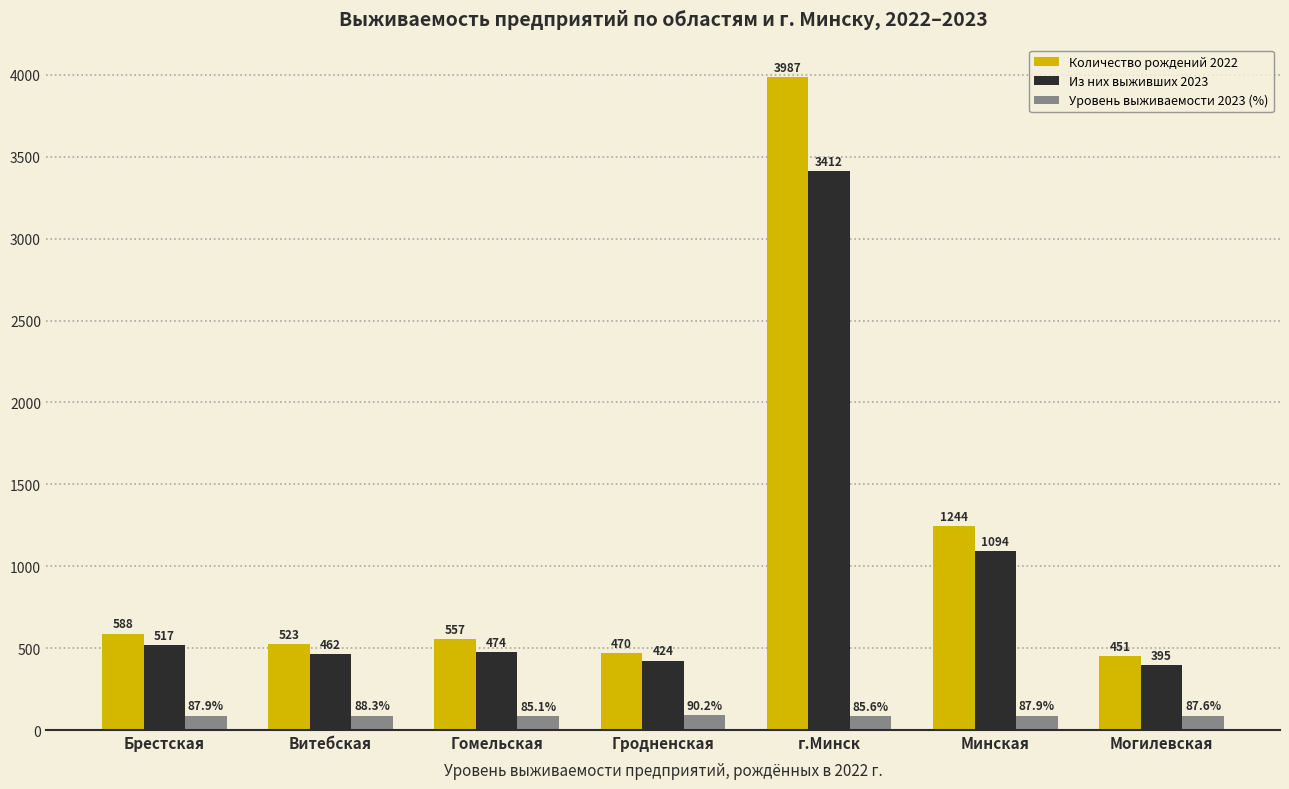

What is the label of the 1st bar from the right?

Могилевская